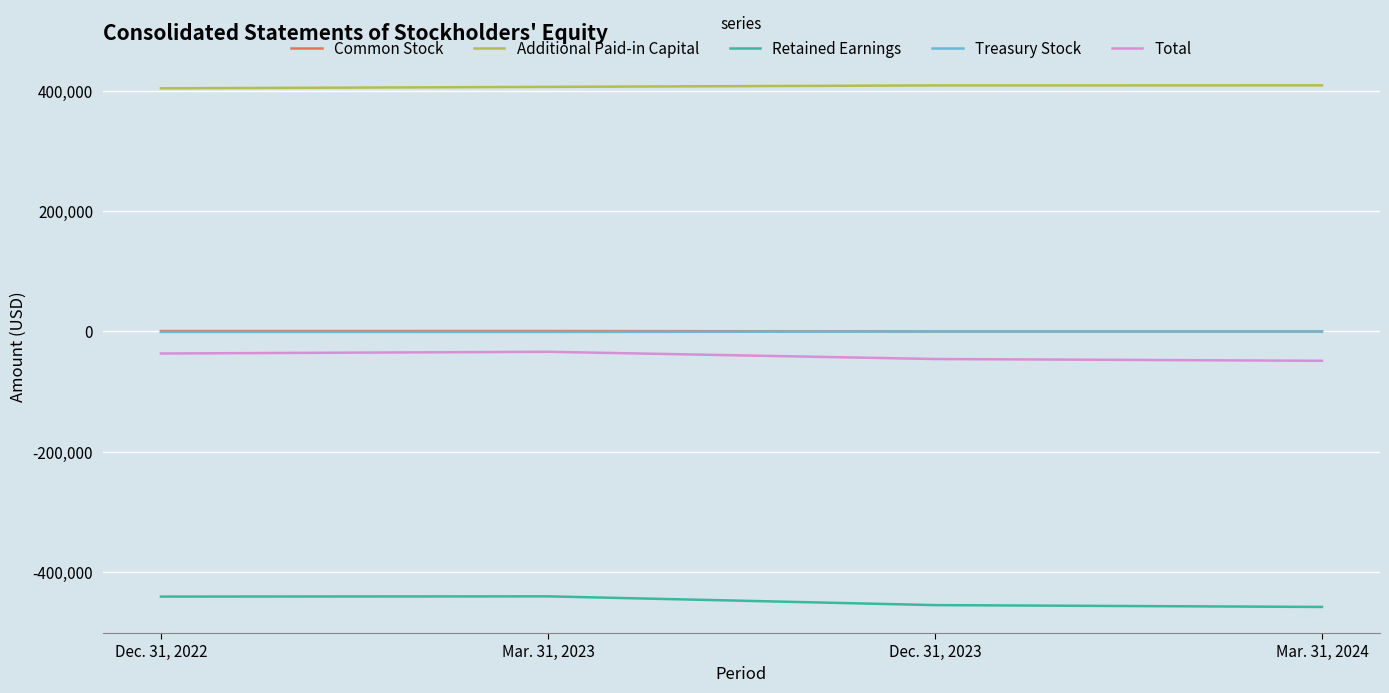

True or false: Retained Earnings and Additional Paid-in Capital intersect in this chart.

False